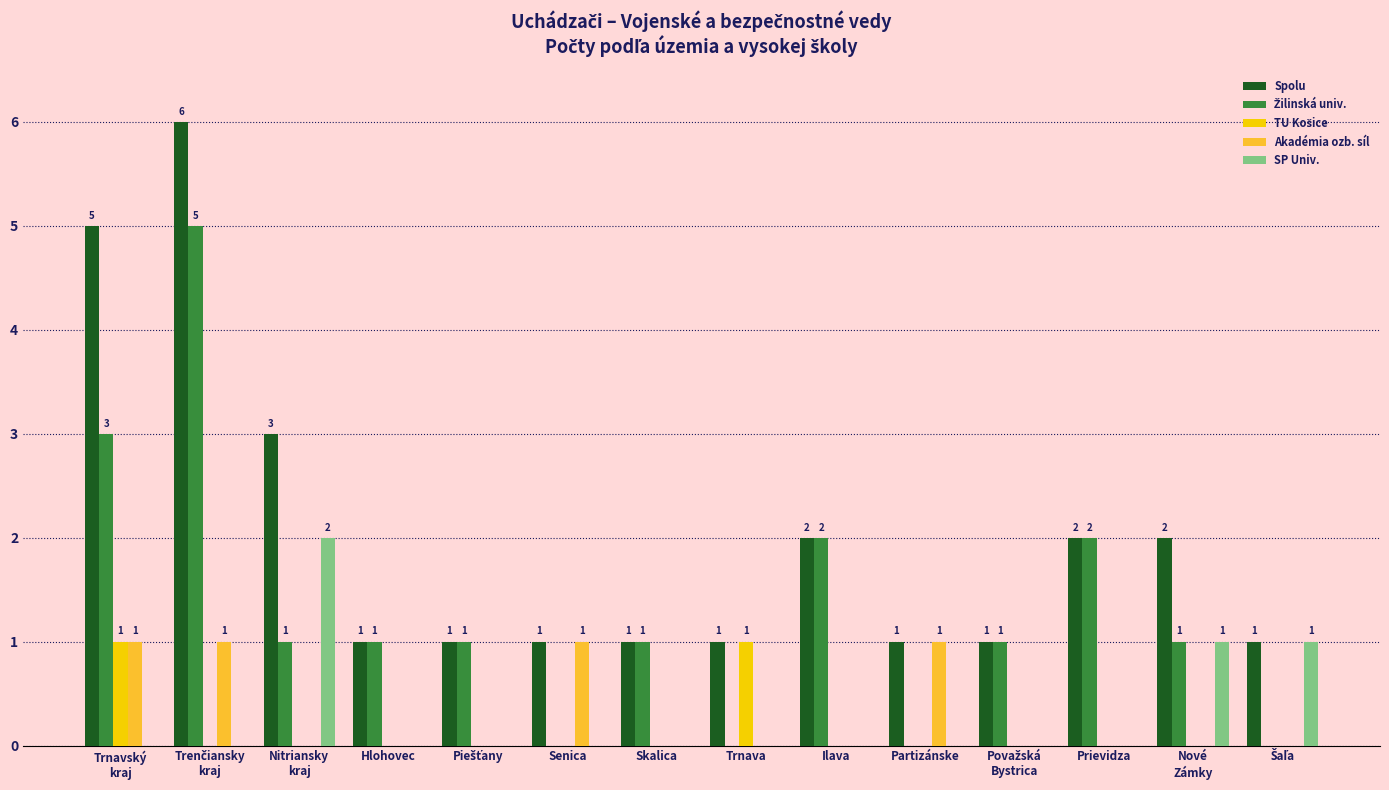

Which series has the largest total across all categories?

Spolu